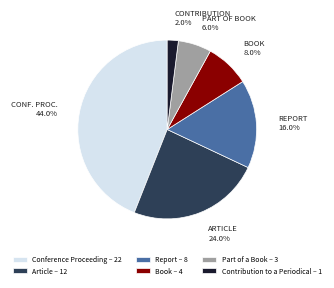

Does Book represent more than half of the total?

No